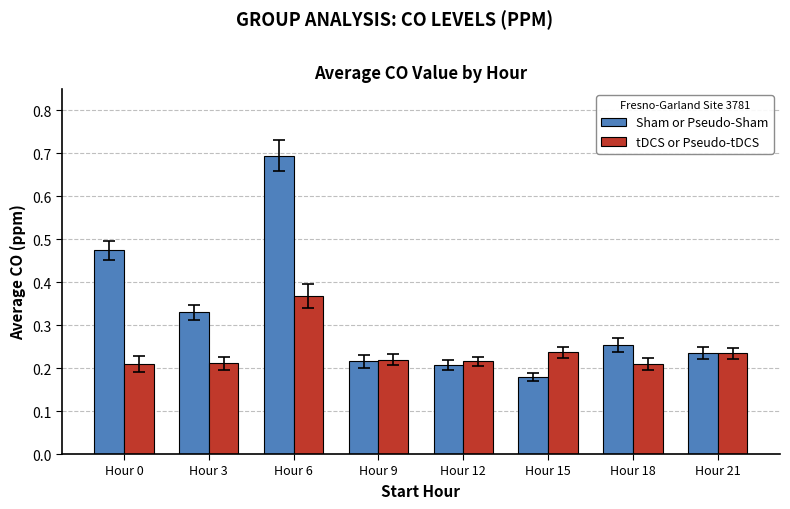

What is the sum of all tDCS or Pseudo-tDCS values?

1.9